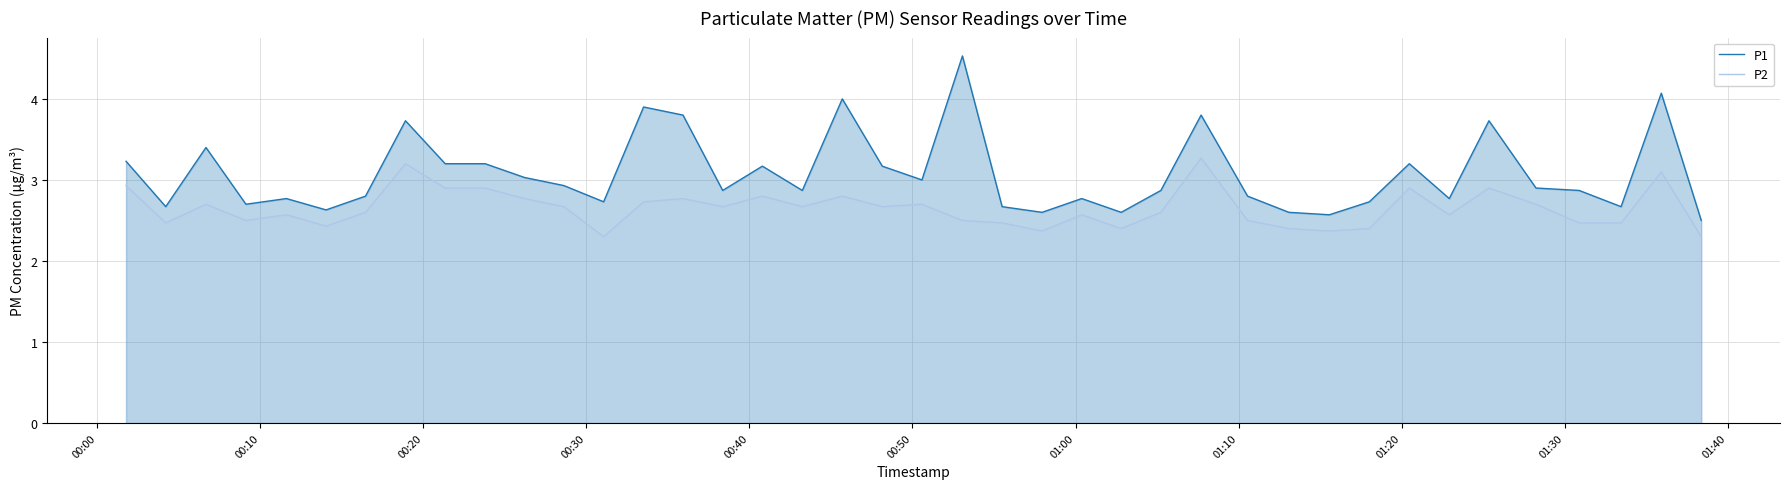

Which series has the largest total across all categories?

P1